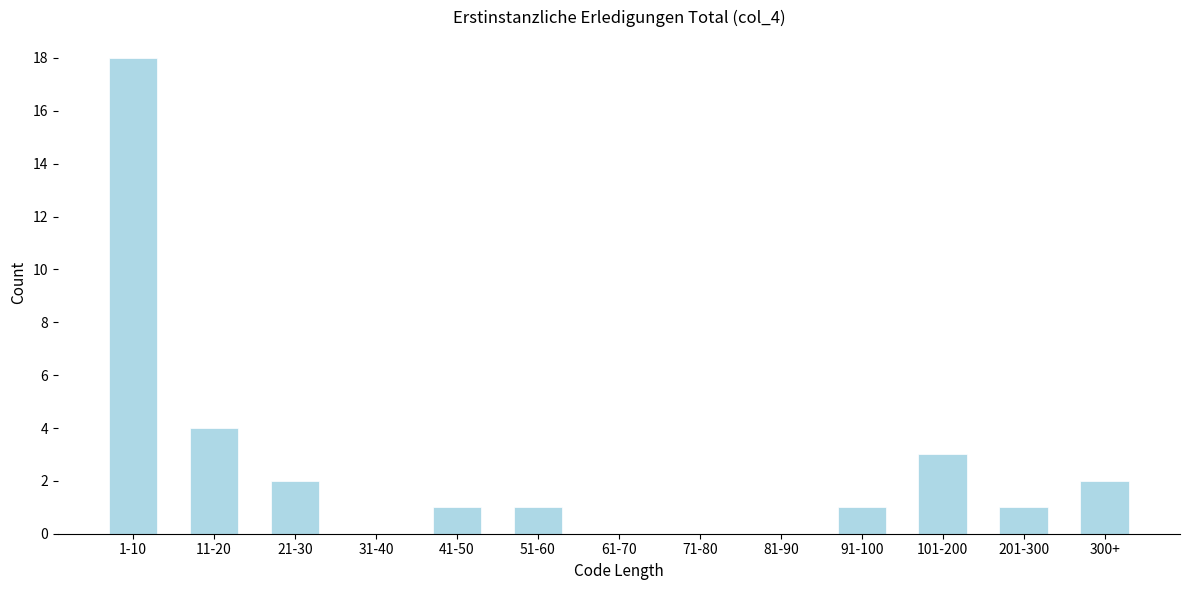

Reading left to right, list all the values displayed in this chart.

1-10=18	11-20=4	21-30=2	31-40=0	41-50=1	51-60=1	61-70=0	71-80=0	81-90=0	91-100=1	101-200=3	201-300=1	300+=2